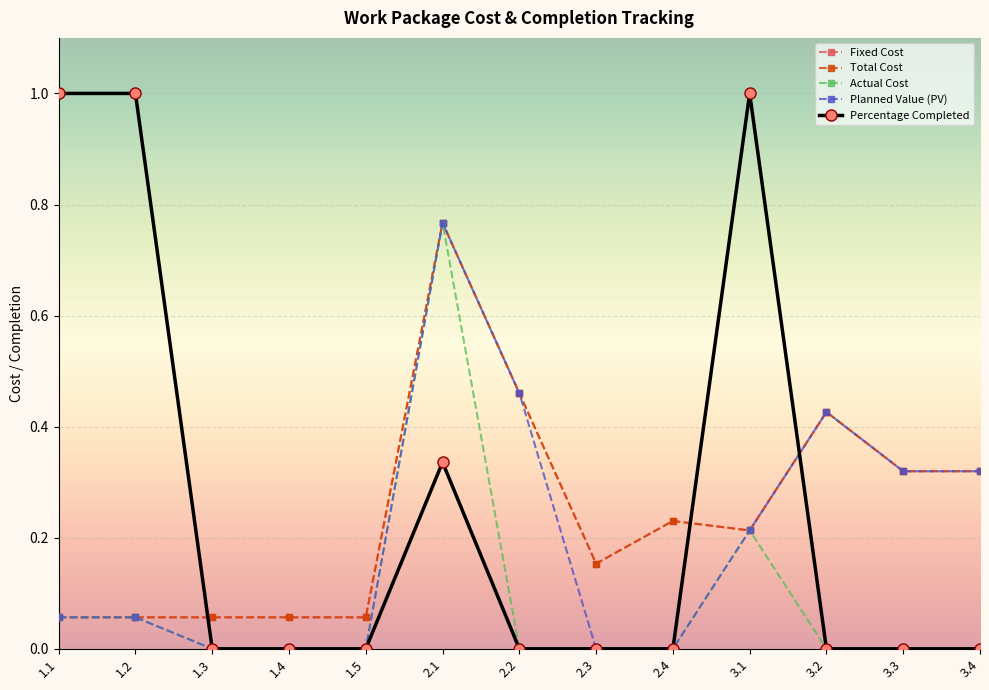

Does the chart have visible grid lines?

Yes